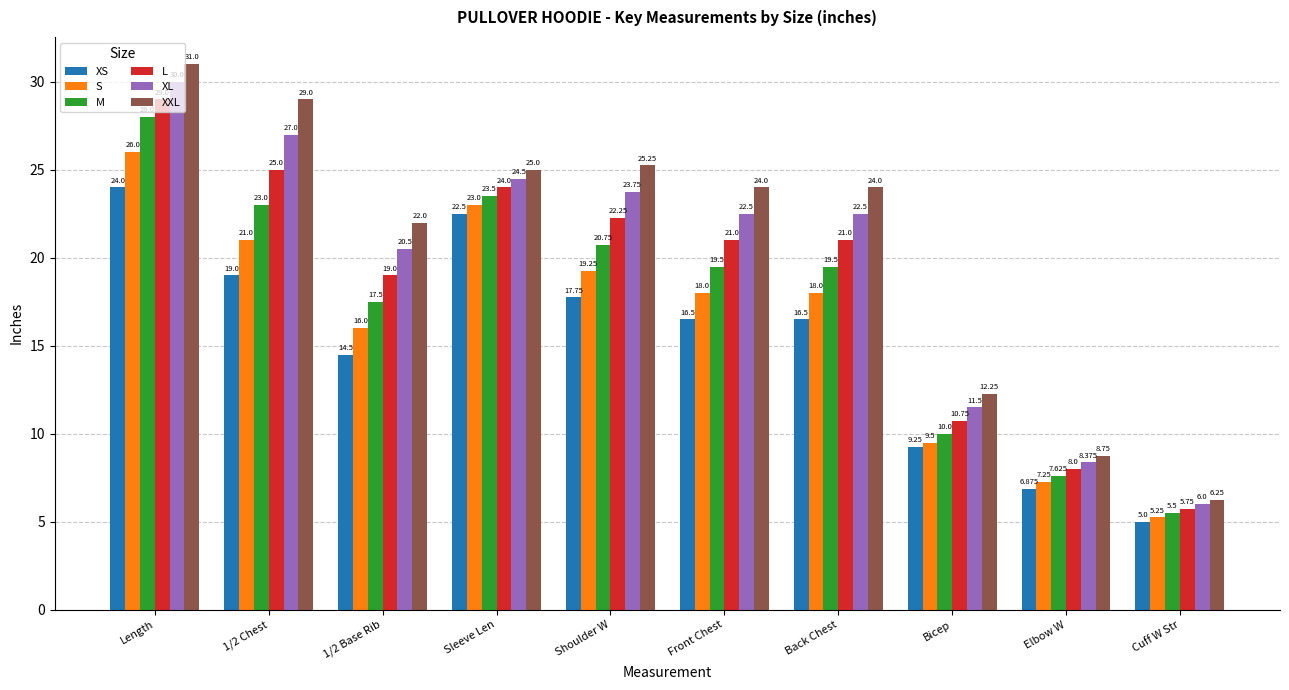

The XL series shows 33.4 at 1/2 Base Rib. True or false?

False